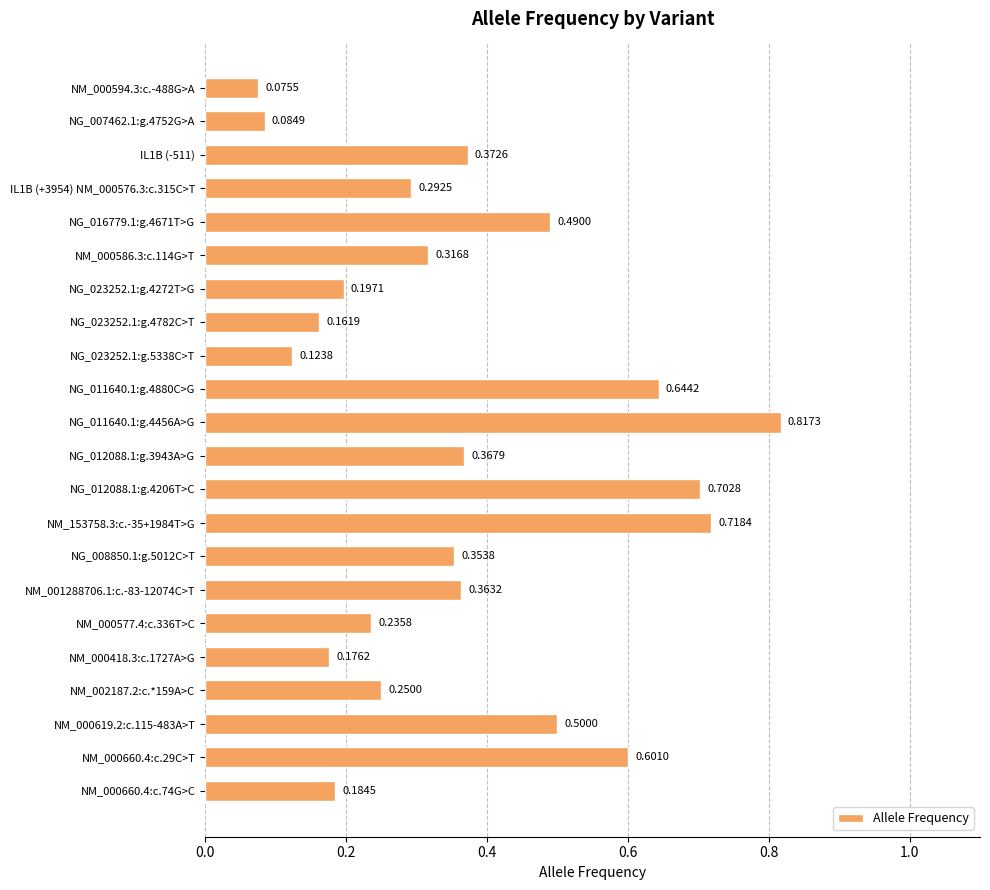

What is the sum of all values?

8.0